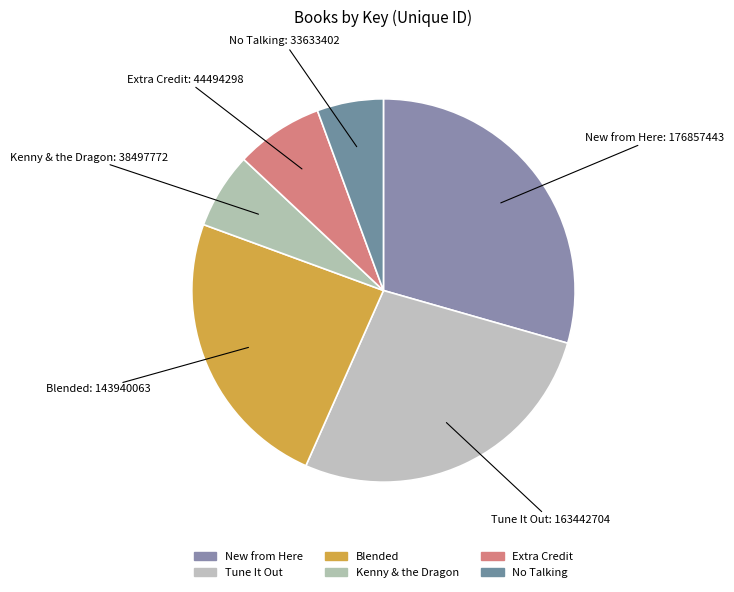

Is it true that Blended is 30% of the pie?

False